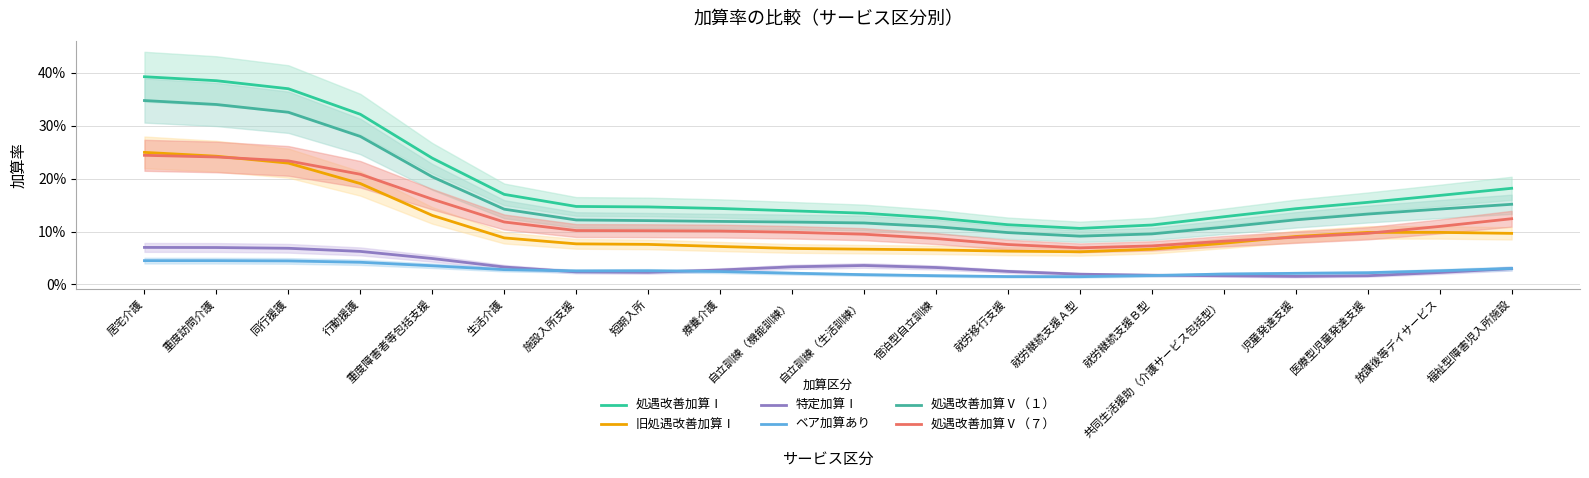

True or false: 処遇改善加算Ⅴ（７） and 特定加算Ⅰ intersect in this chart.

False